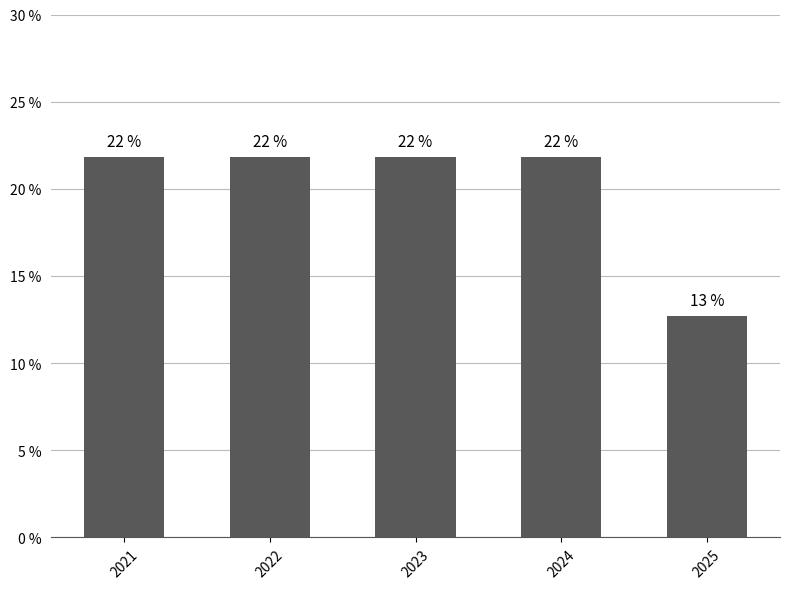

Rank the categories by value from highest to lowest.

2021, 2022, 2023, 2024, 2025